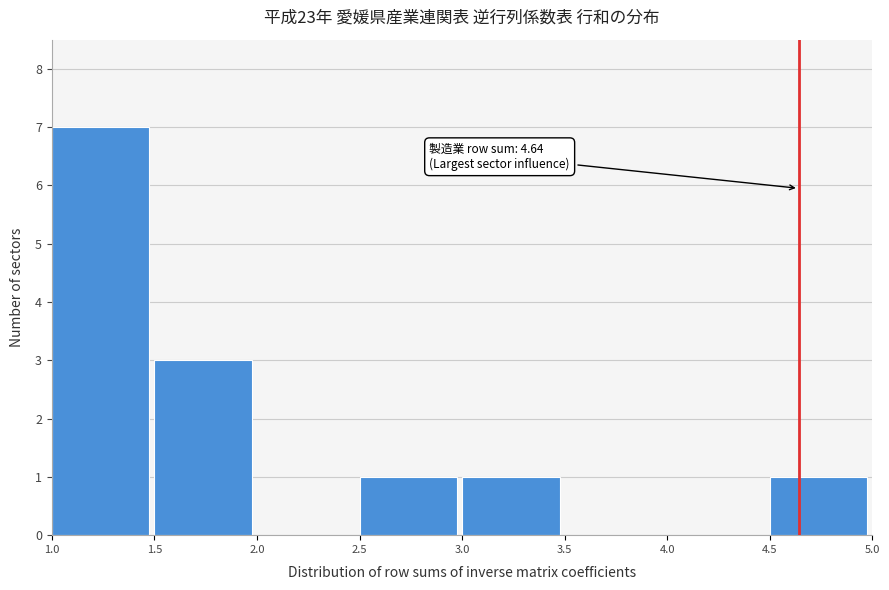

Over which range of the x-axis is the bar tallest?

1.0 to 1.5